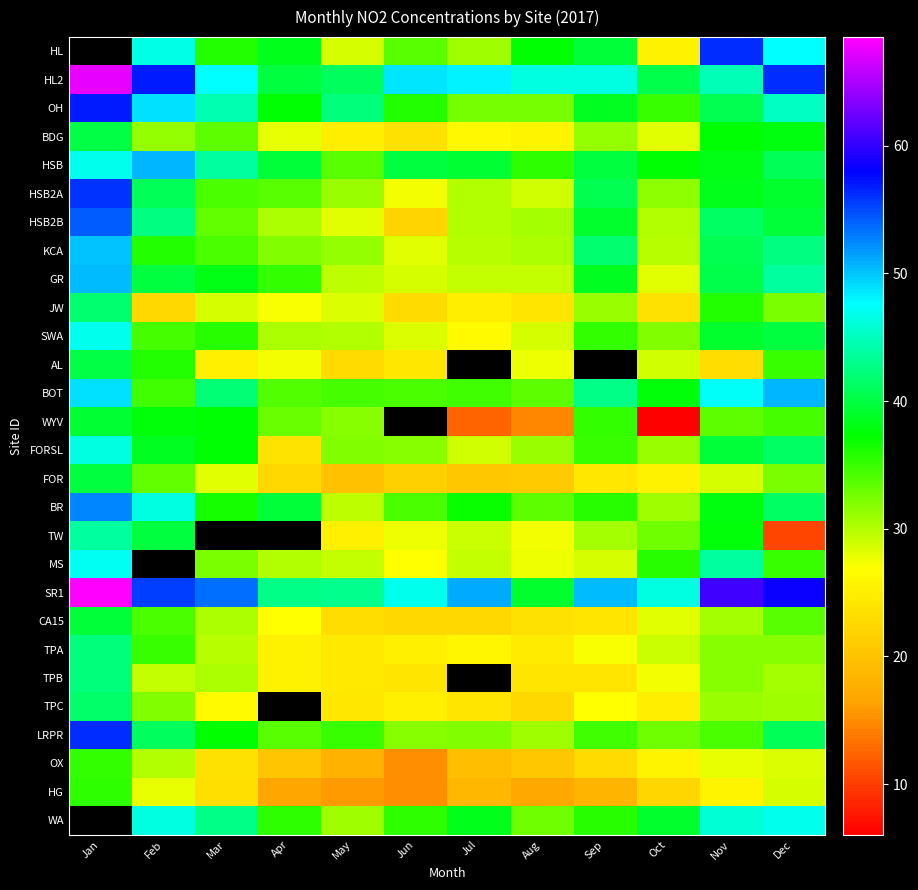

Between May and Oct, which series saw the biggest shift?

WYV